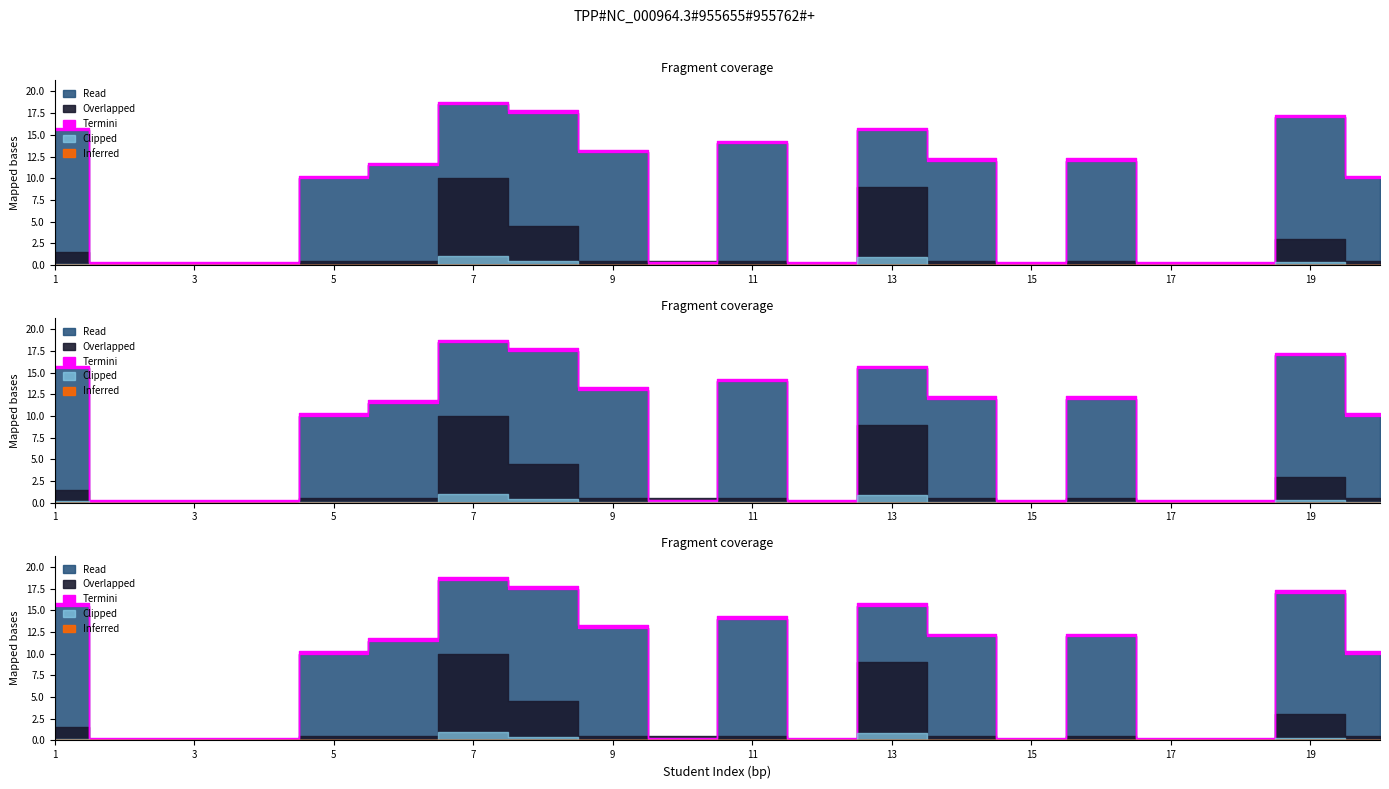

List the labels in order of TD value, largest first.

7, 8, 19, 1, 13, 11, 9, 14, 16, 6, 5, 20, 2, 3, 4, 10, 12, 15, 17, 18